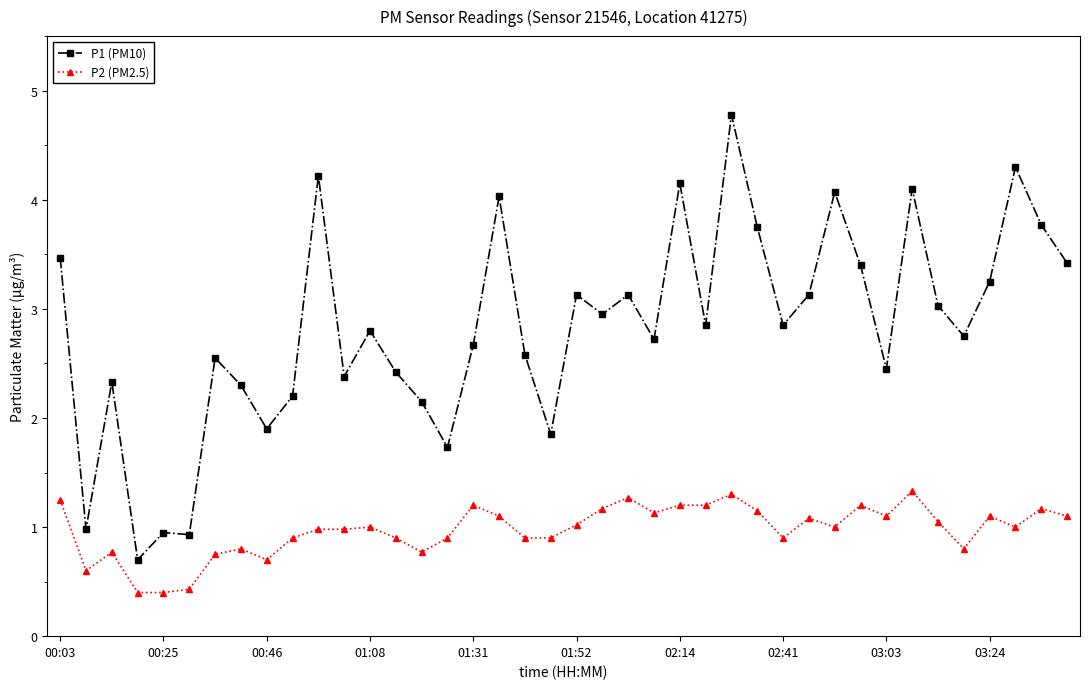

What are all the series names shown in the legend?

P1 (PM10), P2 (PM2.5)